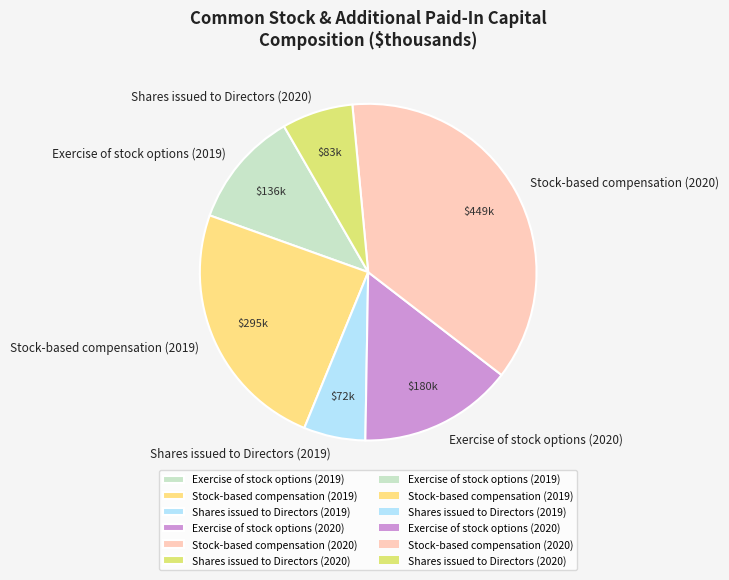

Rank the categories by value from highest to lowest.

Stock-based compensation (2020), Stock-based compensation (2019), Exercise of stock options (2020), Exercise of stock options (2019), Shares issued to Directors (2020), Shares issued to Directors (2019)